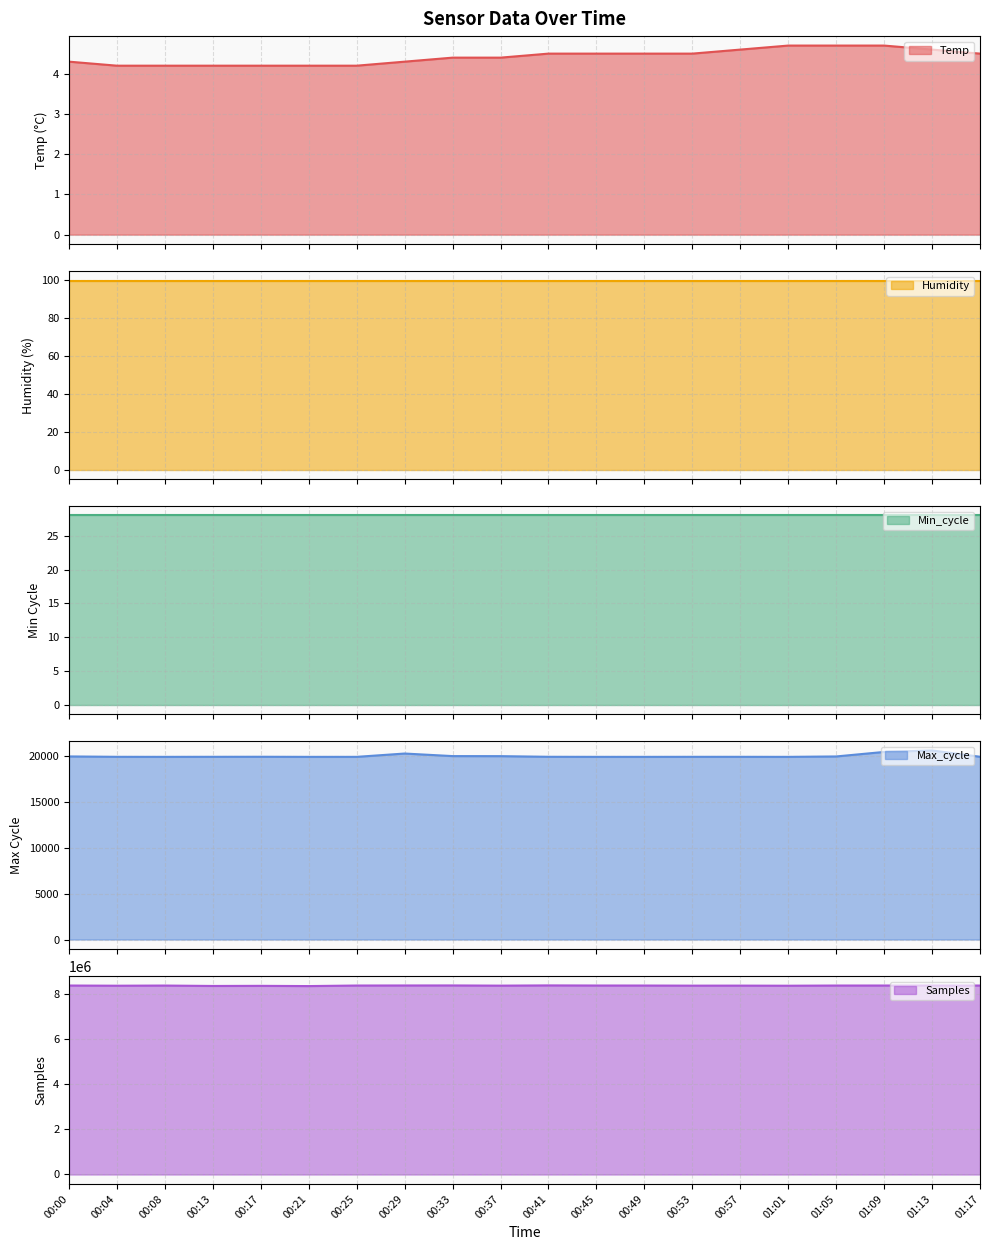

Which series has the largest total across all categories?

Samples